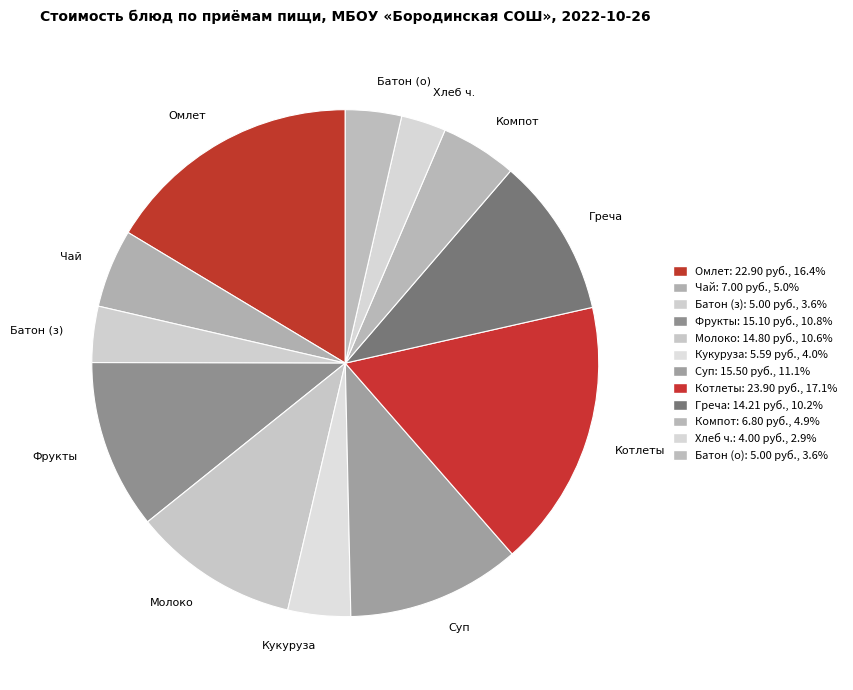

Which category has the biggest portion of the pie?

Котлеты